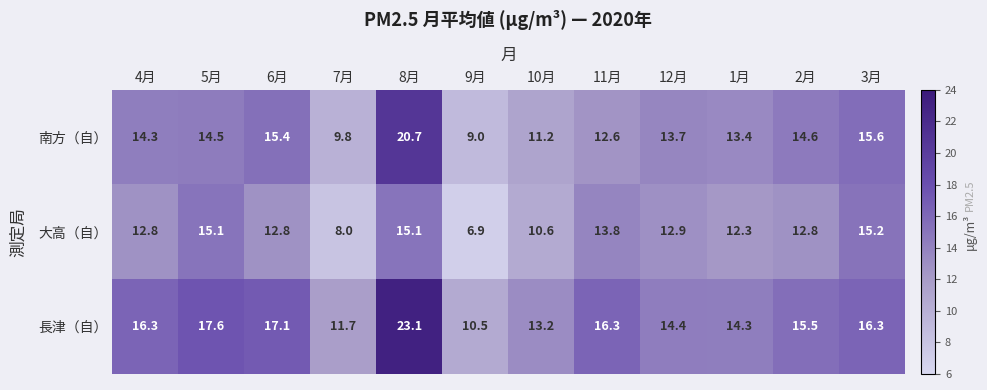

Where does the 南方（自） series first go above 14?

4月